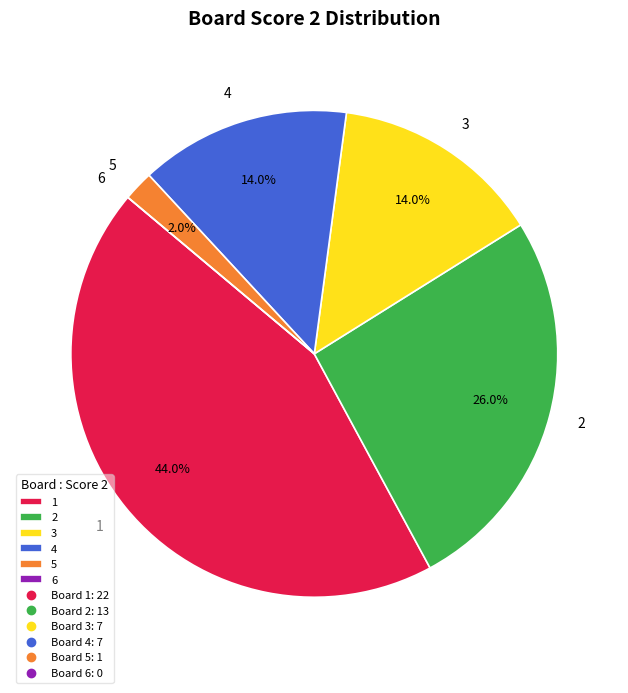

Is 2 the majority of the pie?

No